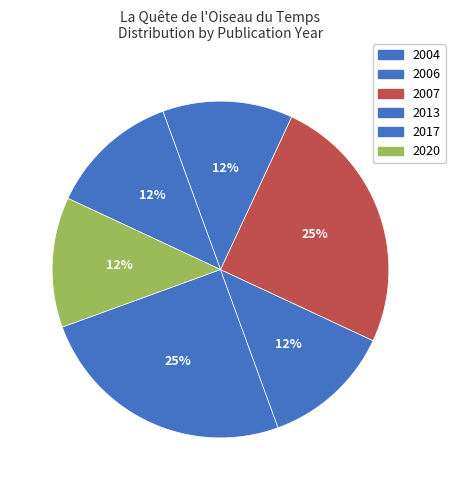

How many slices are in this pie chart?

6